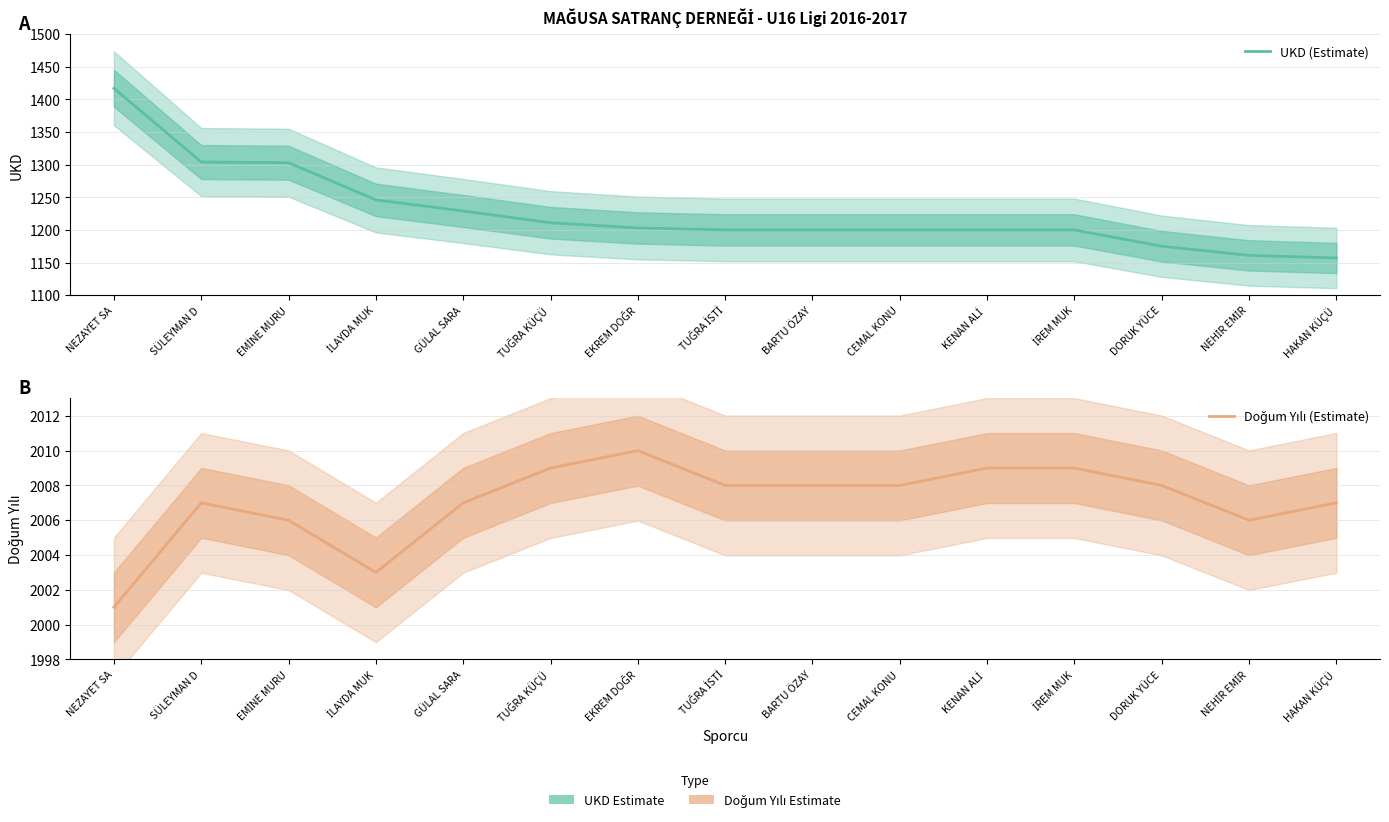

Reading left to right, what are all the values shown in this chart?

UKD (Estimate): 1417	1304	1303	1246	1229	1211	1203	1200	1200	1200	1200	1200	1175	1161	1157
Doğum Yılı (Estimate): 2001	2007	2006	2003	2007	2009	2010	2008	2008	2008	2009	2009	2008	2006	2007